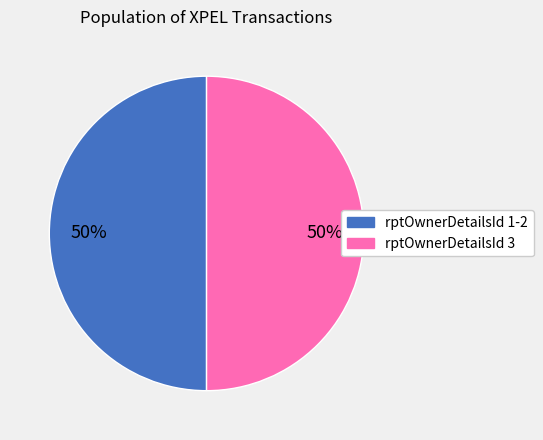

To the nearest percent, what is the average slice percentage?

50%